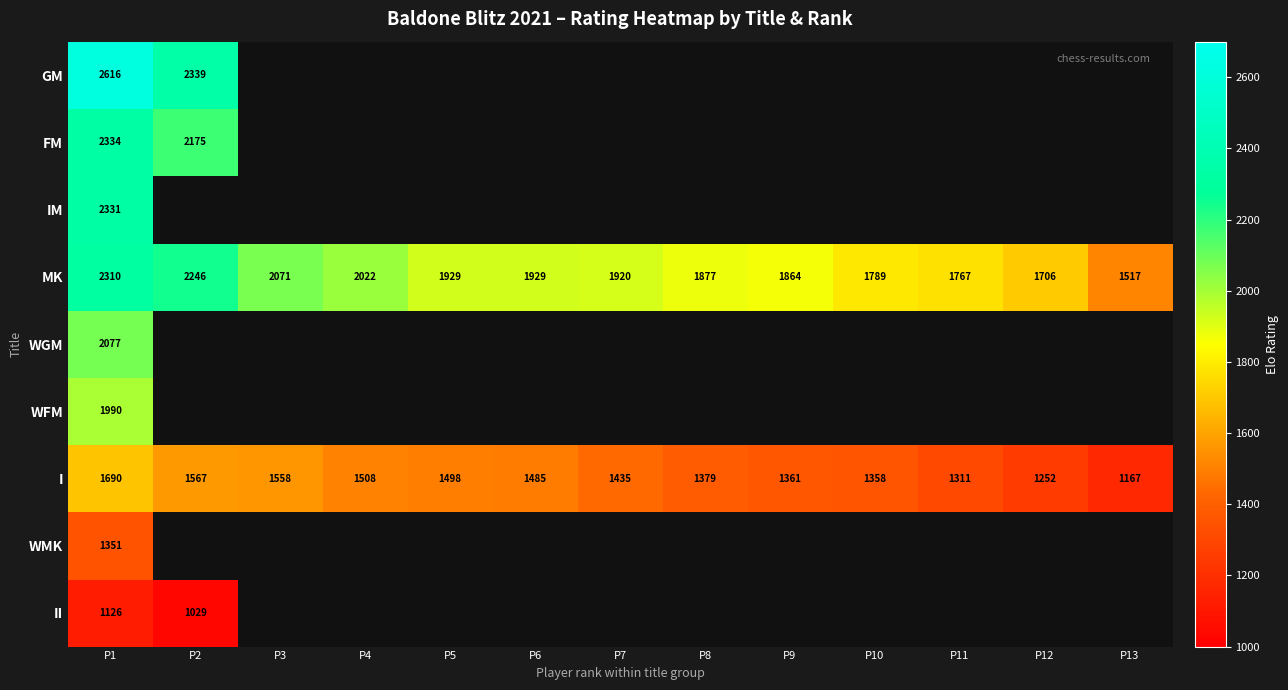

Where does the MK series first go above 1920?

P1